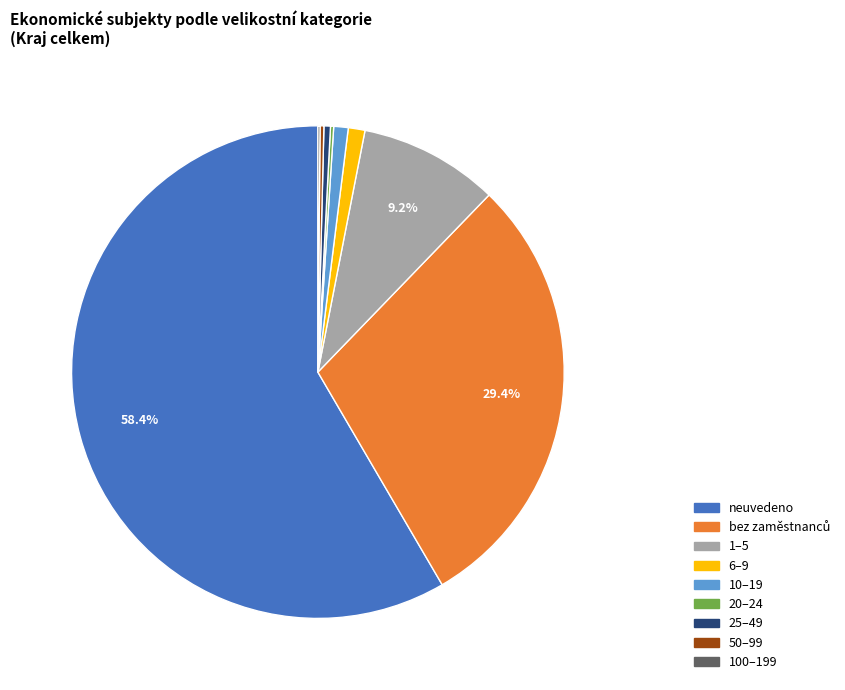

What is the ratio of the value at 1–5 to the value at 10–19?

9.7